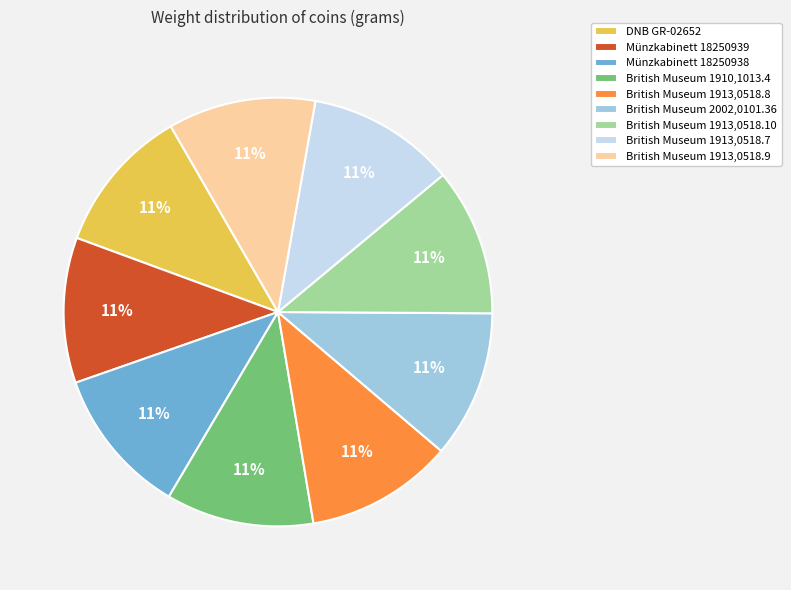

What is the ratio of the value at British Museum 2002,0101.36 to the value at British Museum 1913,0518.9?

1.0